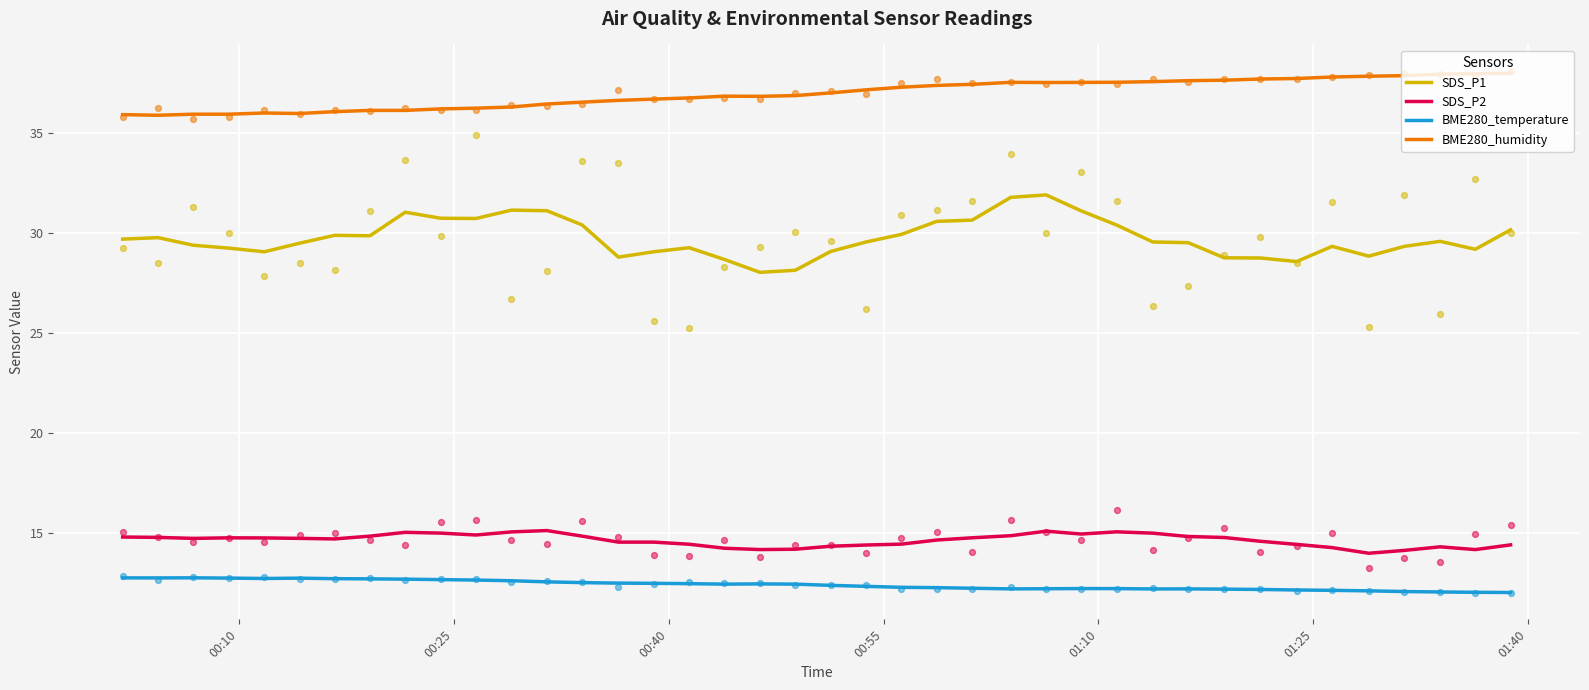

At how many categories does at least one series exceed 15?

40